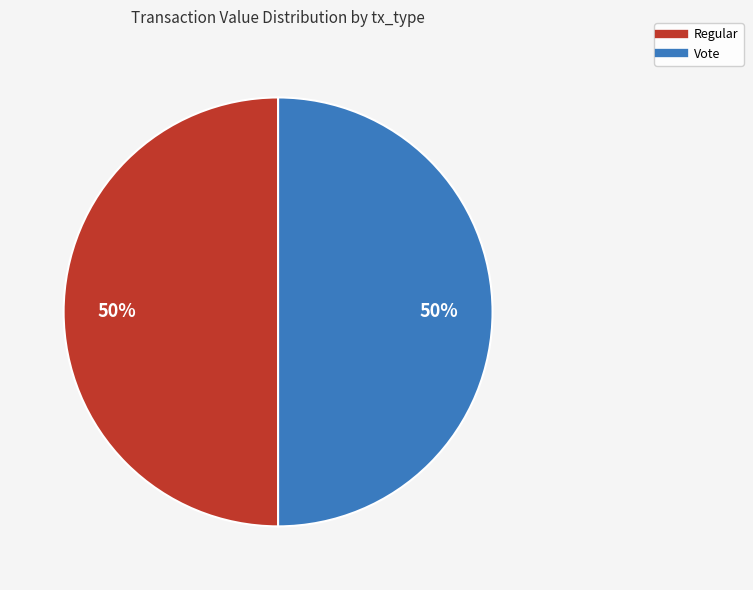

True or false: Vote accounts for 43% of the total.

False